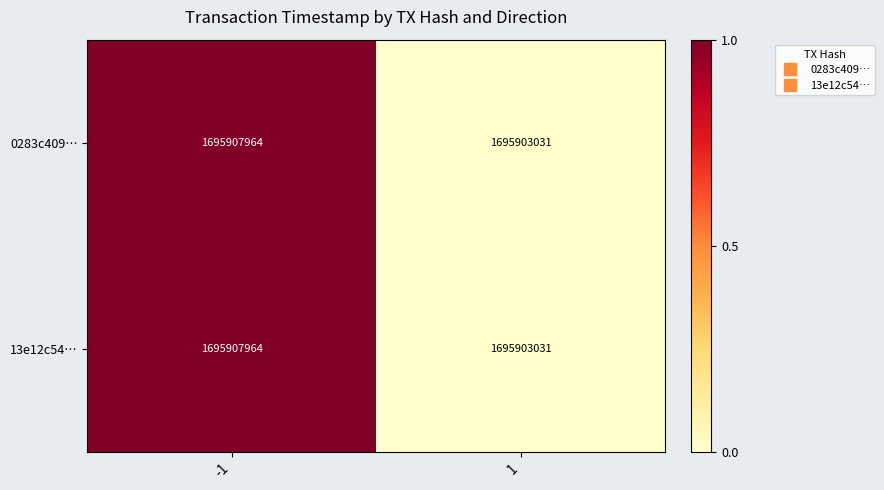

The value of 0283c409… at -1 is 1073987439. True or false?

False